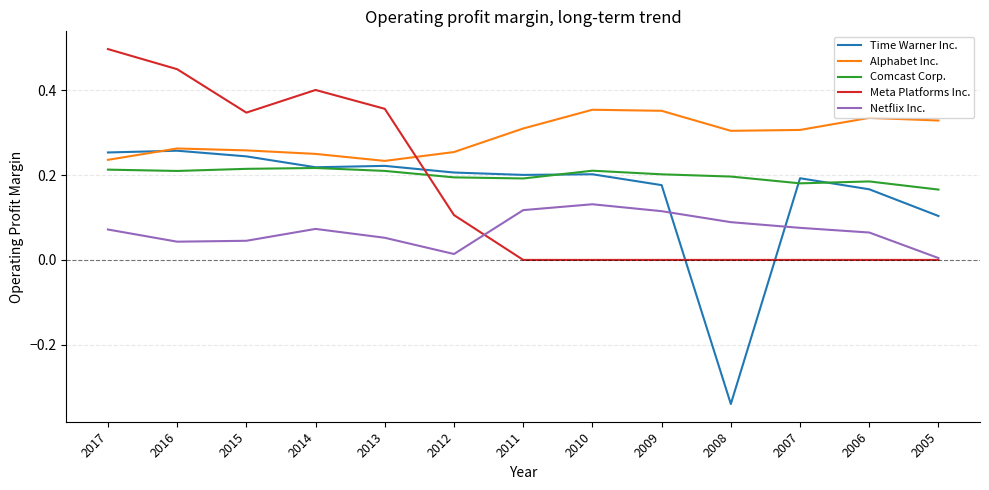

True or false: Meta Platforms Inc. and Comcast Corp. intersect in this chart.

True